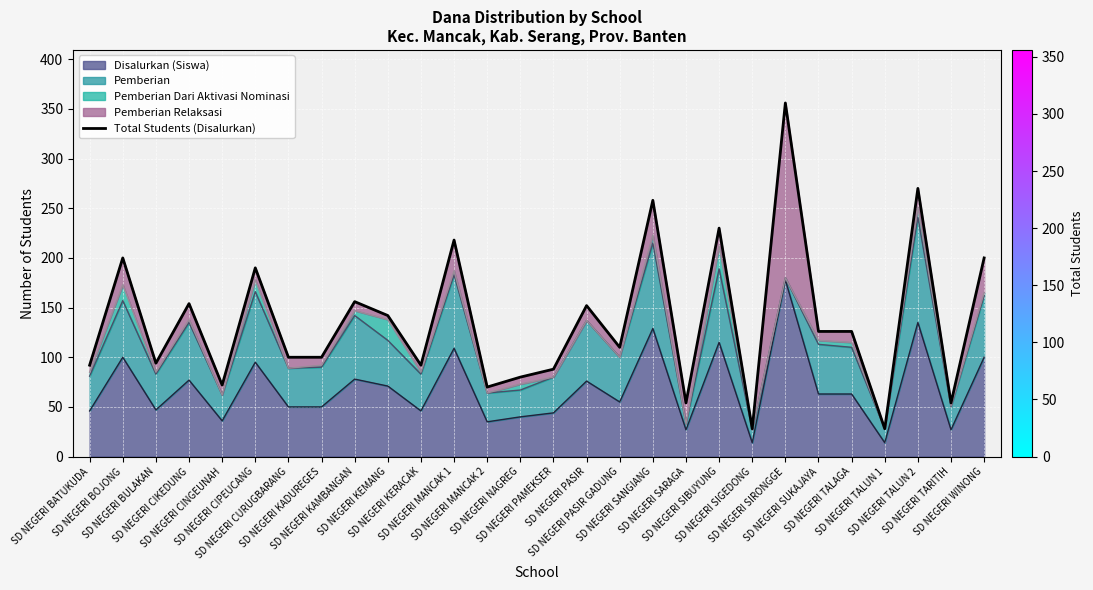

Reading right to left, transcribe all the data shown in this chart.

SD NEGERI WINONG=200	SD NEGERI TARITIH=54	SD NEGERI TALUN 2=270	SD NEGERI TALUN 1=28	SD NEGERI TALAGA=126	SD NEGERI SUKAJAYA=126	SD NEGERI SIRONGGE=356	SD NEGERI SIGEDONG=28	SD NEGERI SIBUYUNG=230	SD NEGERI SARAGA=54	SD NEGERI SANGIANG=258	SD NEGERI PASIR GADUNG=110	SD NEGERI PASIR=152	SD NEGERI PAMEKSER=88	SD NEGERI NAGREG=80	SD NEGERI MANCAK 2=70	SD NEGERI MANCAK 1=218	SD NEGERI KERACAK=92	SD NEGERI KEMANG=142	SD NEGERI KAMBANGAN=156	SD NEGERI KADUREGES=100	SD NEGERI CURUGBARANG=100	SD NEGERI CIPEUCANG=190	SD NEGERI CINGEUNAH=72	SD NEGERI CIKEDUNG=154	SD NEGERI BULAKAN=94	SD NEGERI BOJONG=200	SD NEGERI BATUKUDA=92